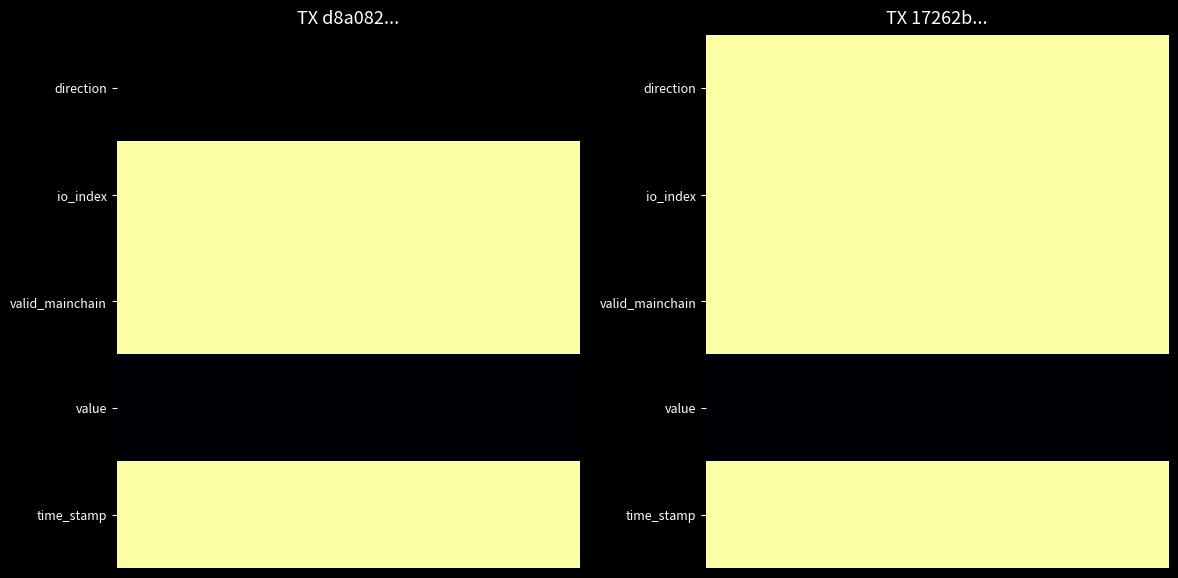

What is the total value across all series at 3?

1655874365.0